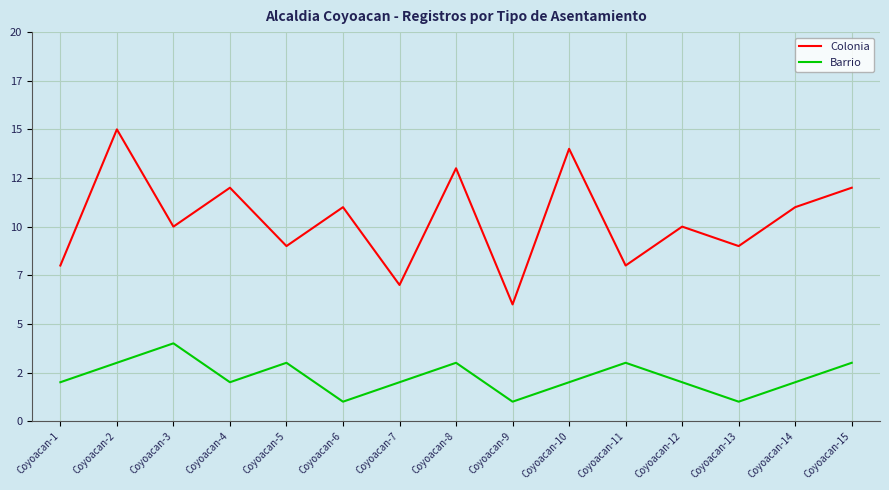

Where does the Colonia series first go above 10?

Coyoacan-2